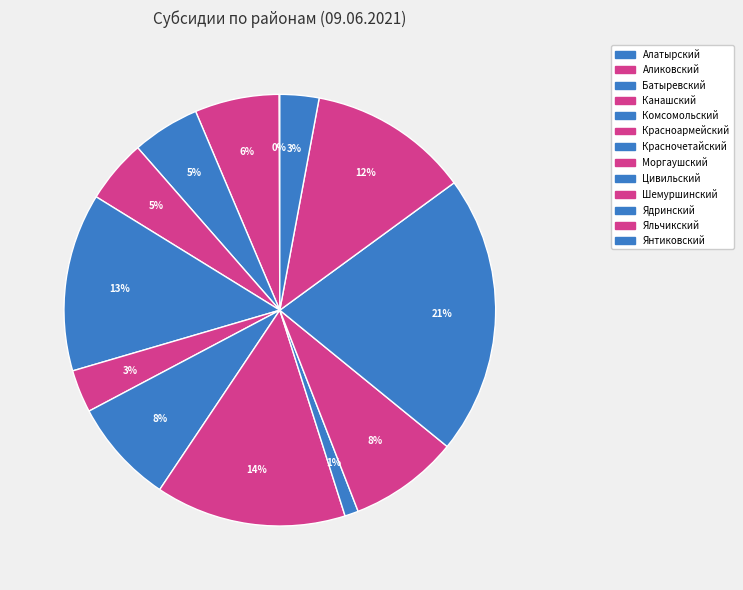

Between Янтиковский and Яльчикский, which is larger?

Яльчикский